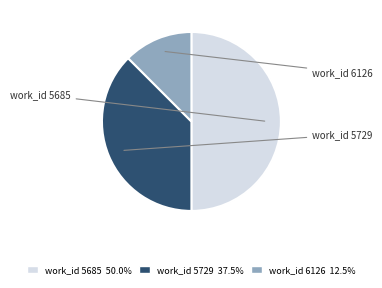

Is the sum of work_id 5685 50.0% and work_id 5729 37.5% greater than half?

Yes